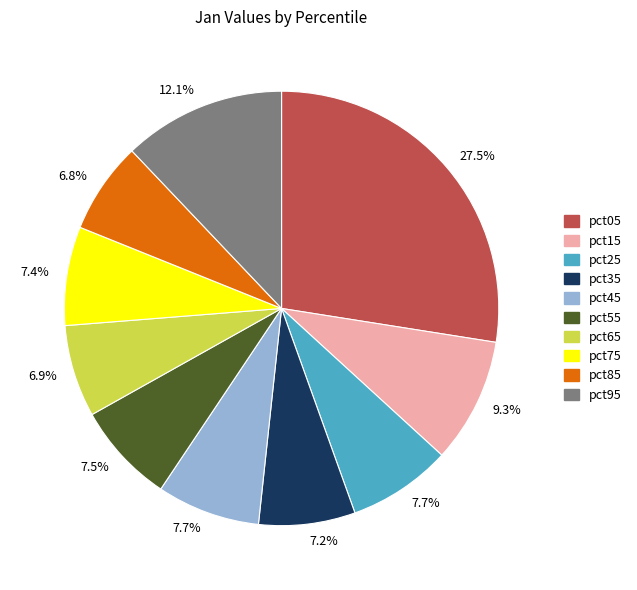

Count the number of slices in the pie.

10